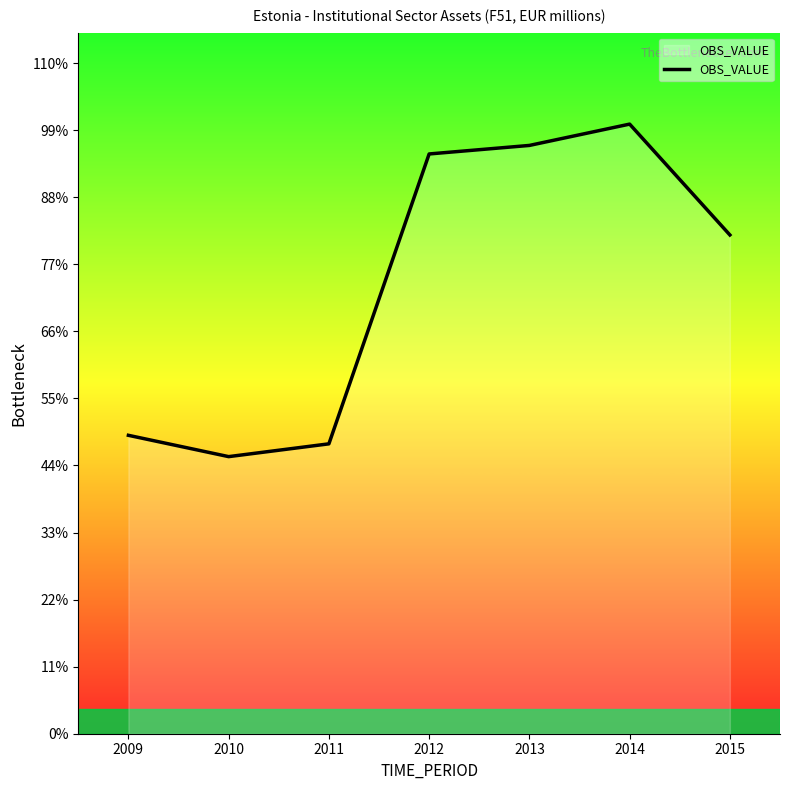

Reading right to left, extract all data points from this chart.

117	143	138	136	68	65	70